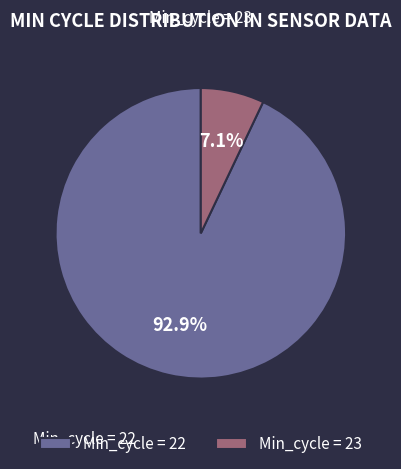

Which slice is the smallest?

Min_cycle = 23